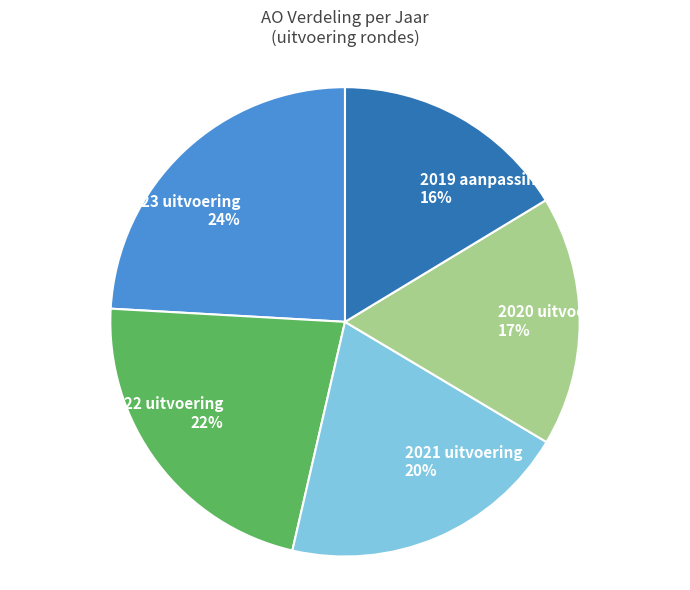

To the nearest percent, what percentage of the pie is 2020 uitvoering?

17%